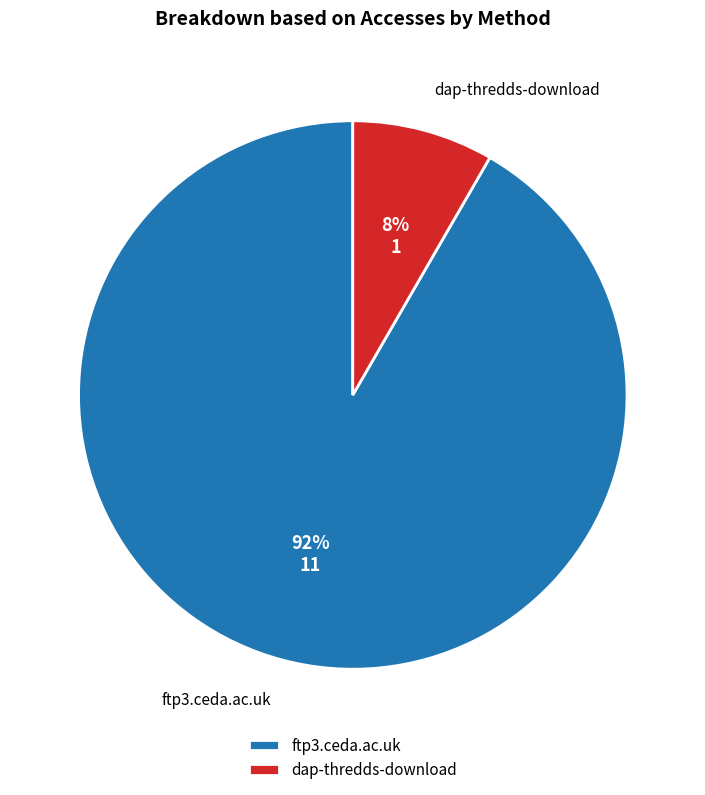

Rank the categories by value from highest to lowest.

ftp3.ceda.ac.uk, dap-thredds-download